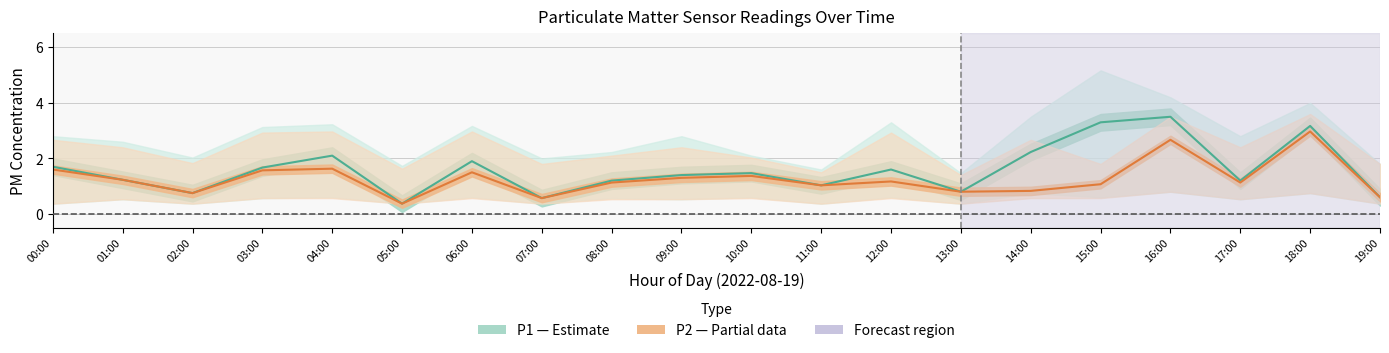

At which category does P2 (Partial) reach its first local peak?

04:00